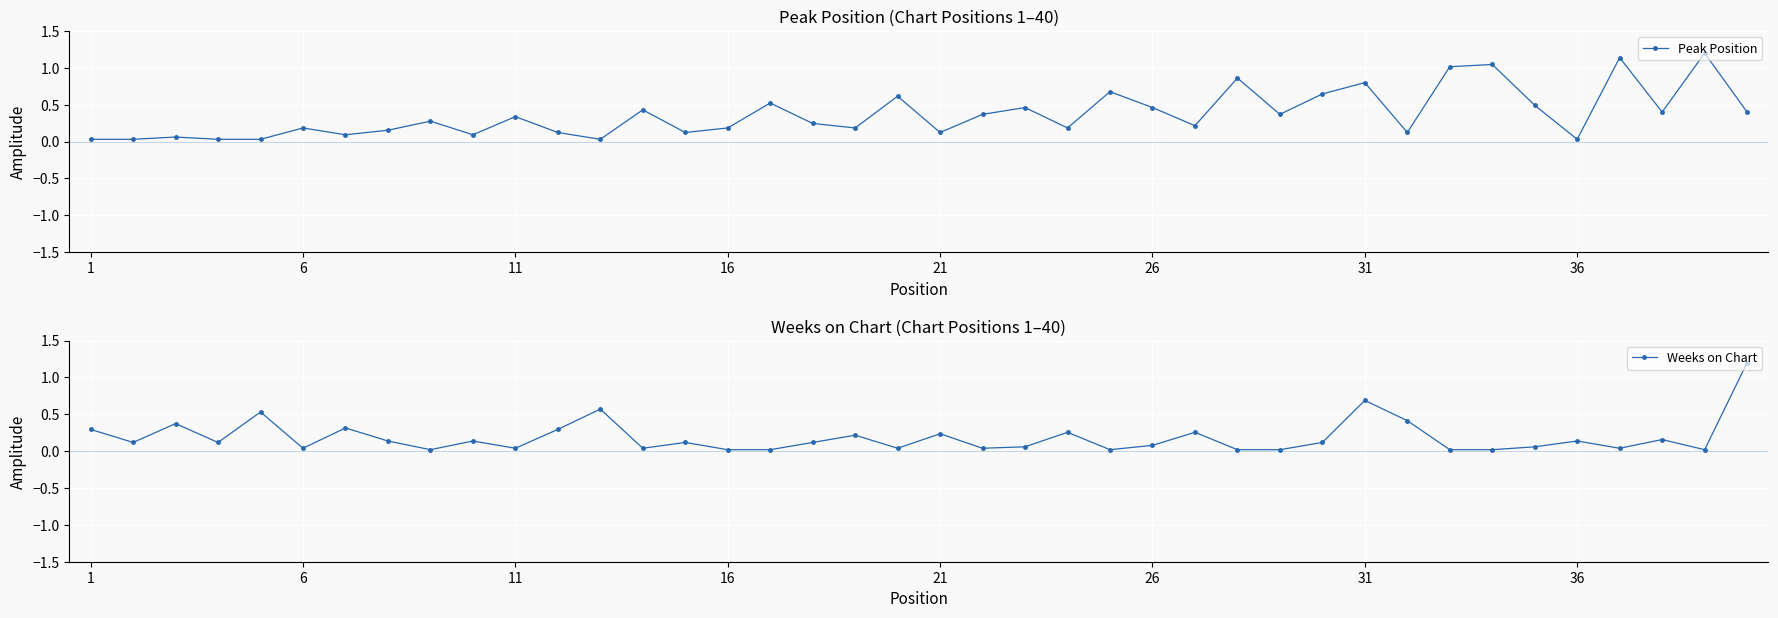

Which series changed the most between 11 and 25?

Peak Position